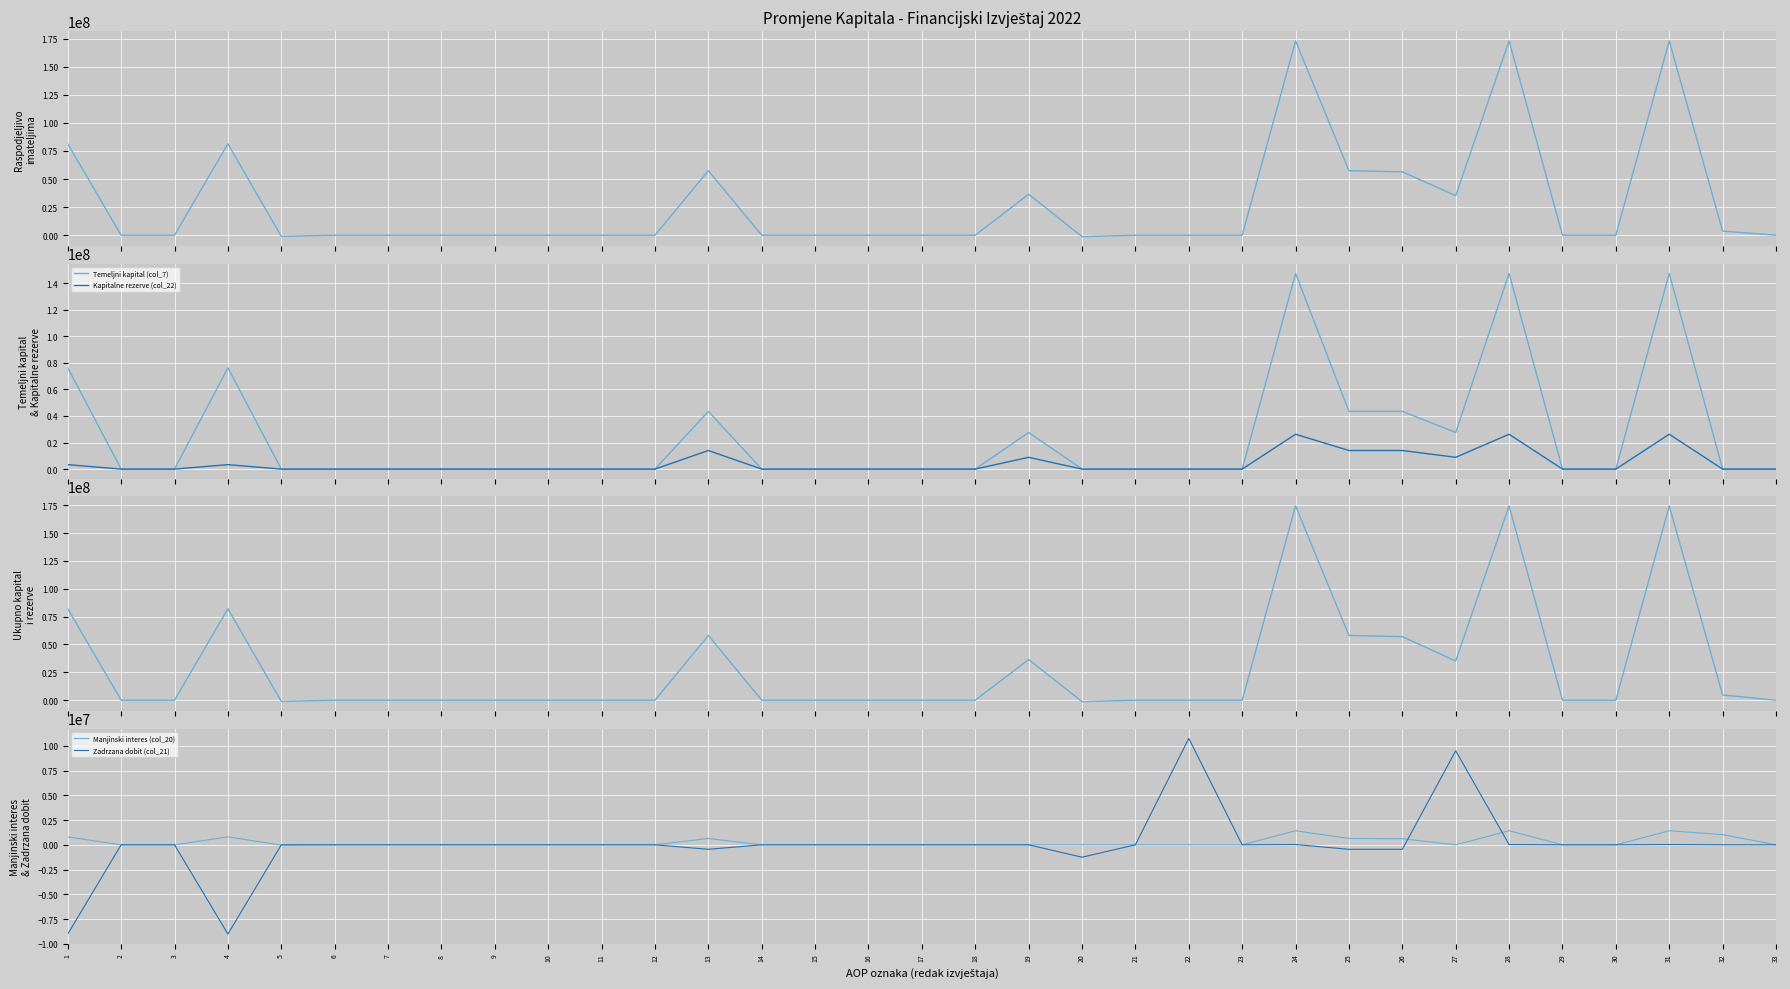

Rank the series by their maximum value, from lowest to highest.

Manjinski interes (col_20), Zadrzana dobit (col_21), Kapitalne rezerve (col_22), Temeljni kapital (col_7), Ukupno raspodjeljivo imateljima kapitala (col_23), Ukupno kapital i rezerve (col_24)